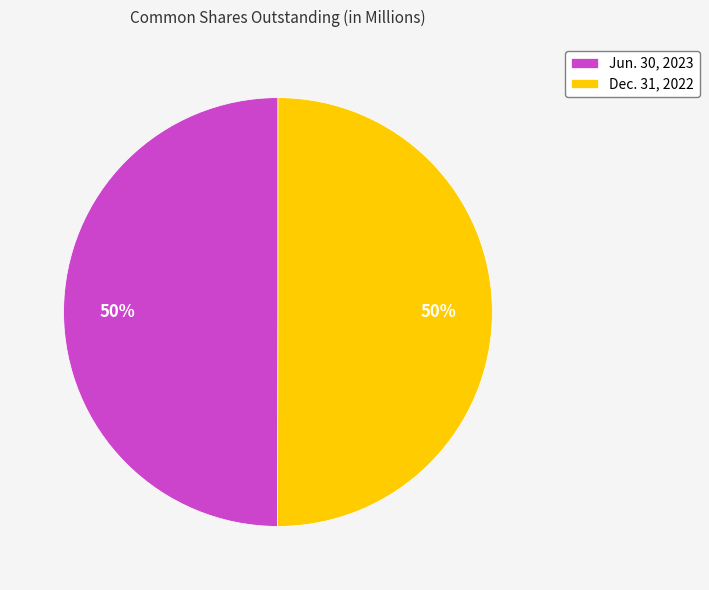

Is the sum of Dec. 31, 2022 and Jun. 30, 2023 greater than half?

Yes